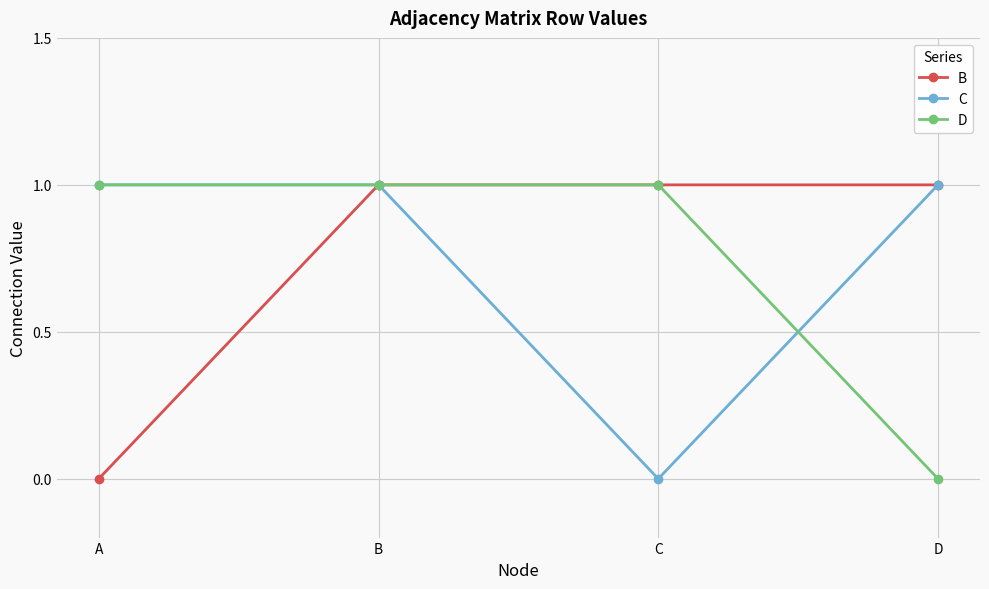

True or false: D has a value of 0 at D.

True